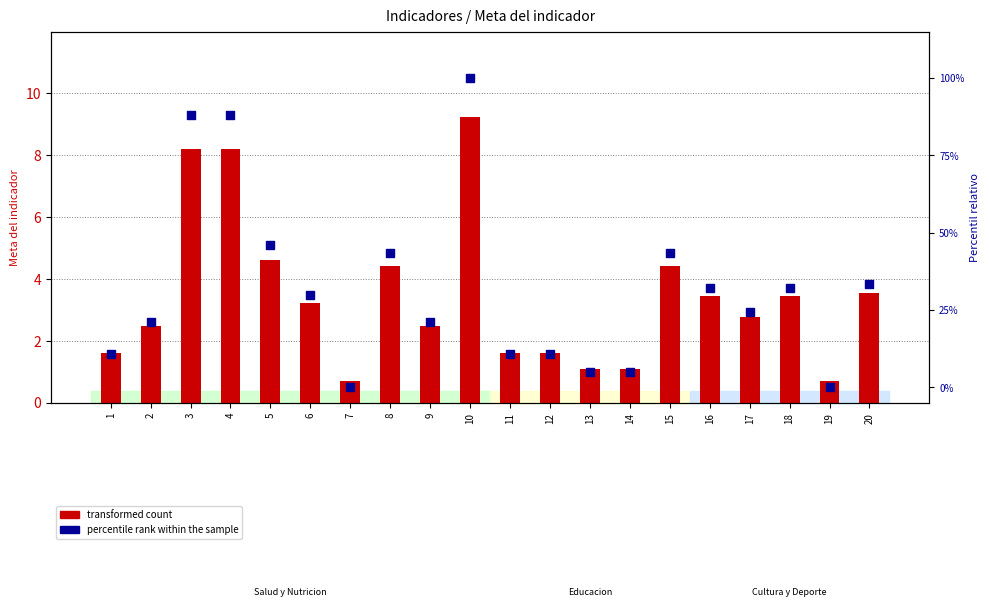

Which series reaches the maximum Y coordinate?

percentile rank within the sample